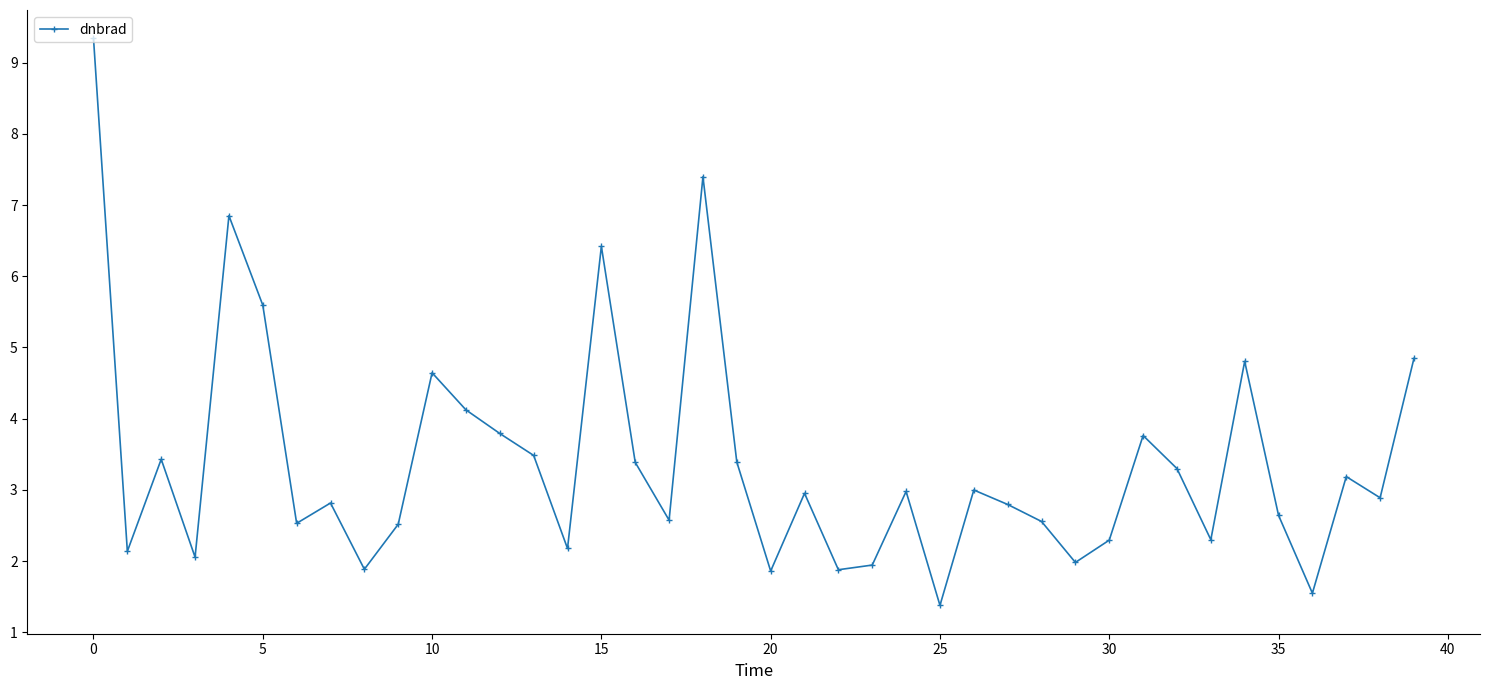

How many points are lower than both their immediate neighbors (excluding endpoints)?

13